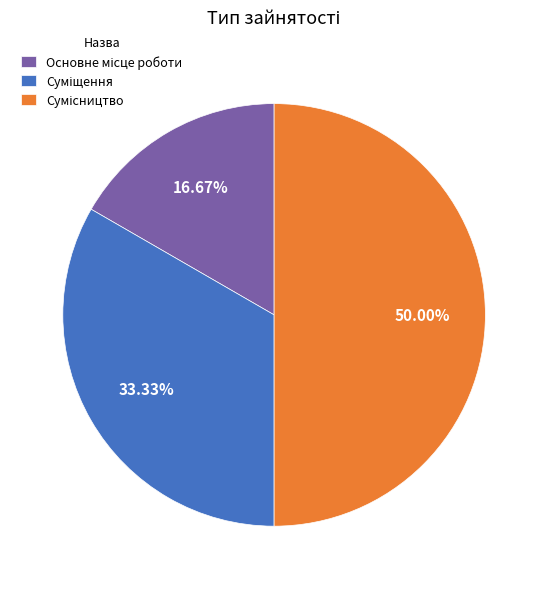

How many segments does this pie chart have?

3